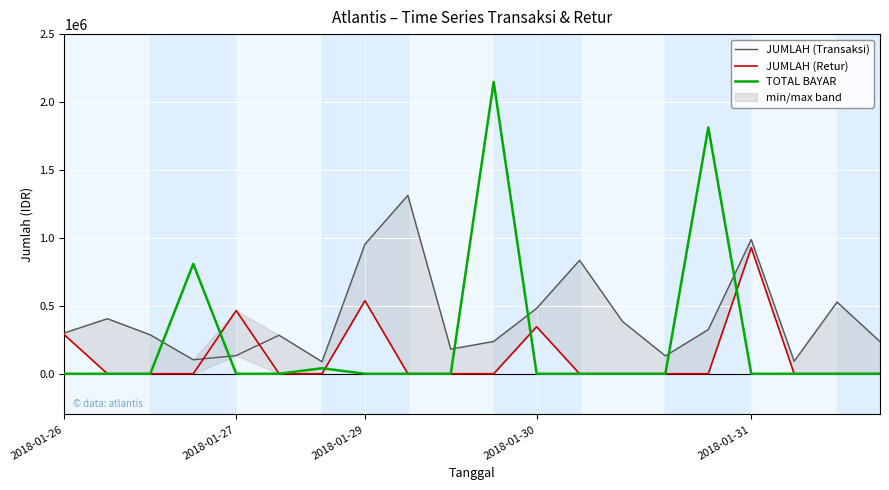

How many values in the JUMLAH (Transaksi) series are below 300650?

10